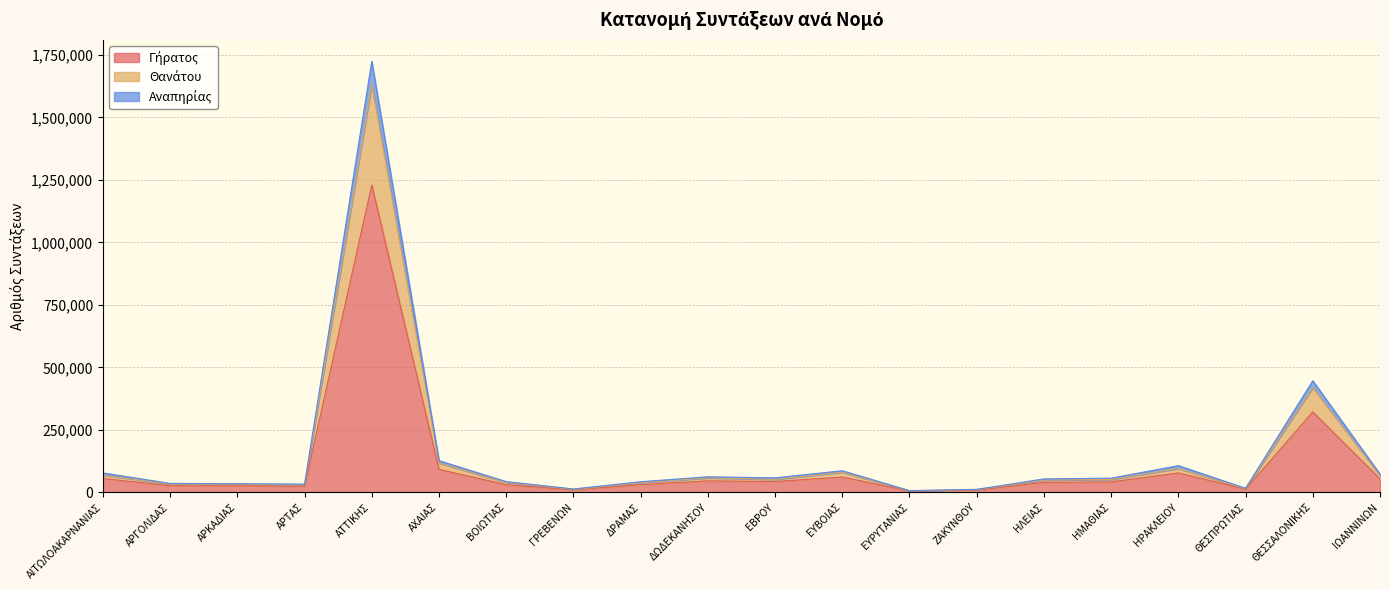

True or false: Αναπηρίας and Θανάτου intersect in this chart.

False